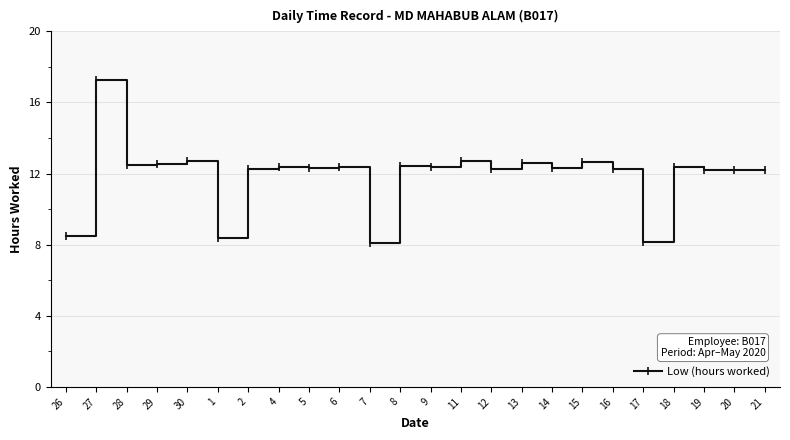

What is the difference between the maximum and minimum values?

9.2